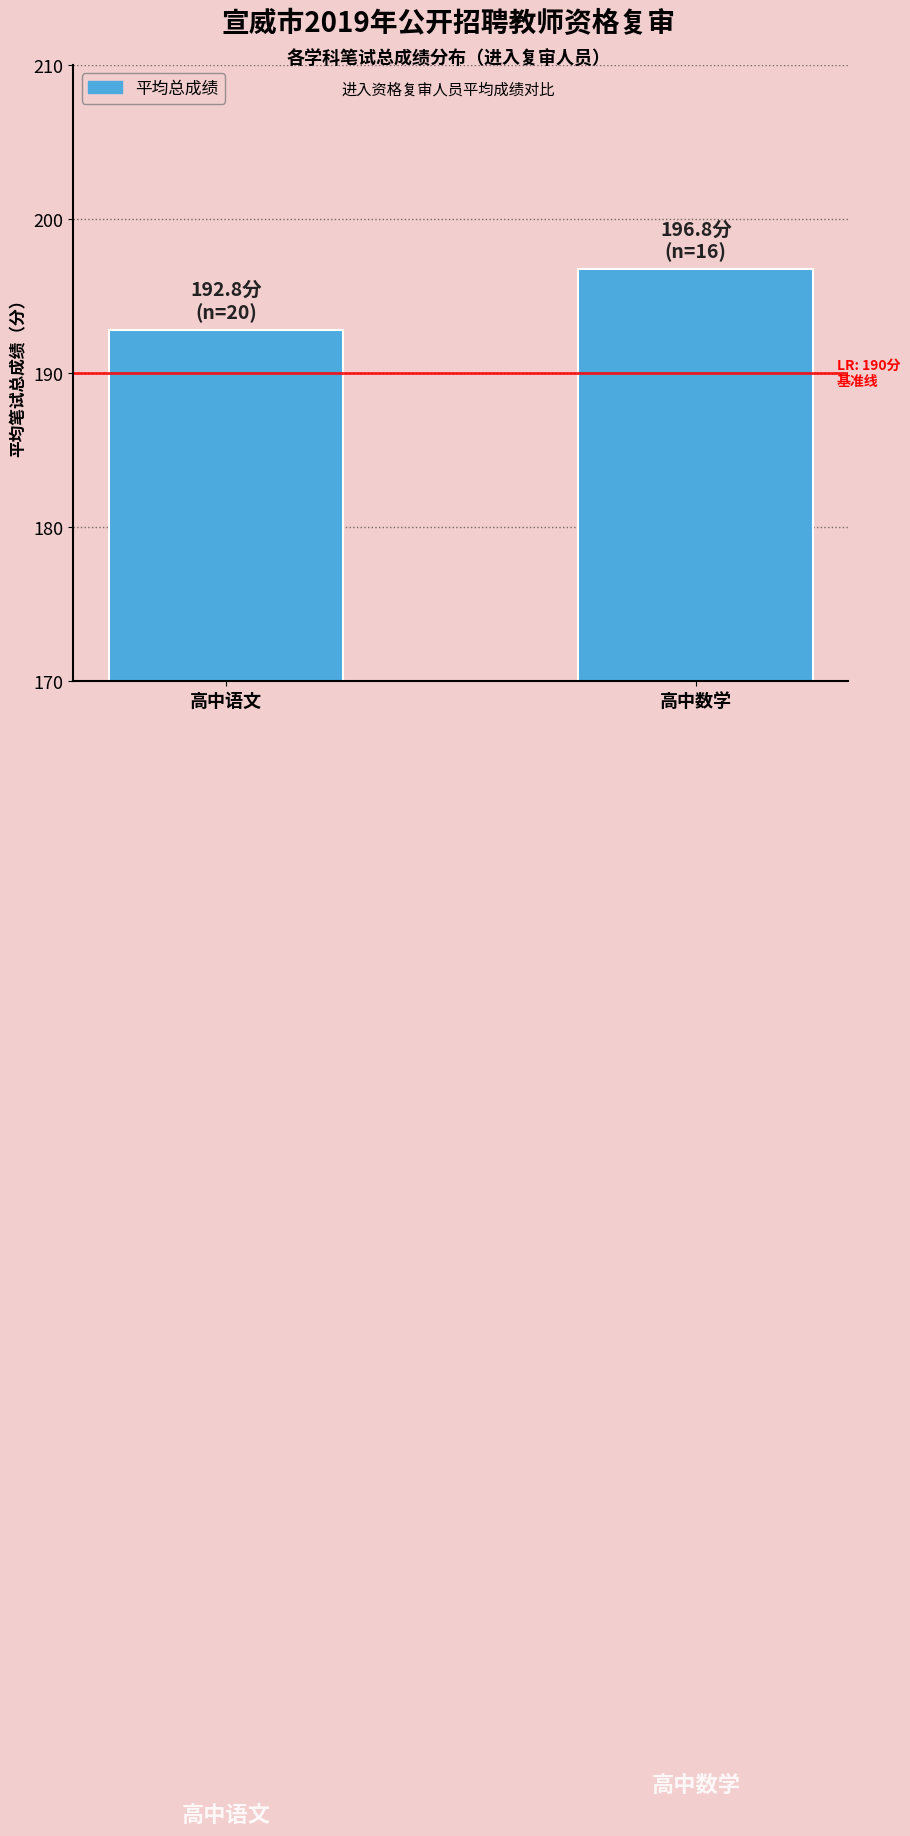

The value at 高中语文 is 289.6. True or false?

False